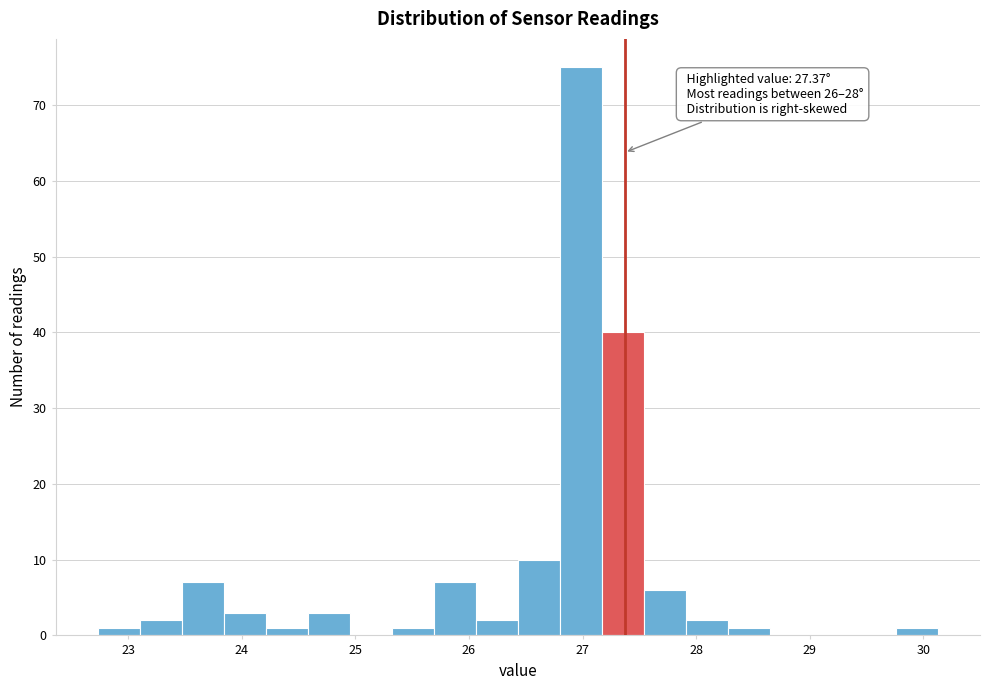

Around what value on the x-axis is the tallest bar? Give the approximate position of its centre, as read against the axis.

27.0